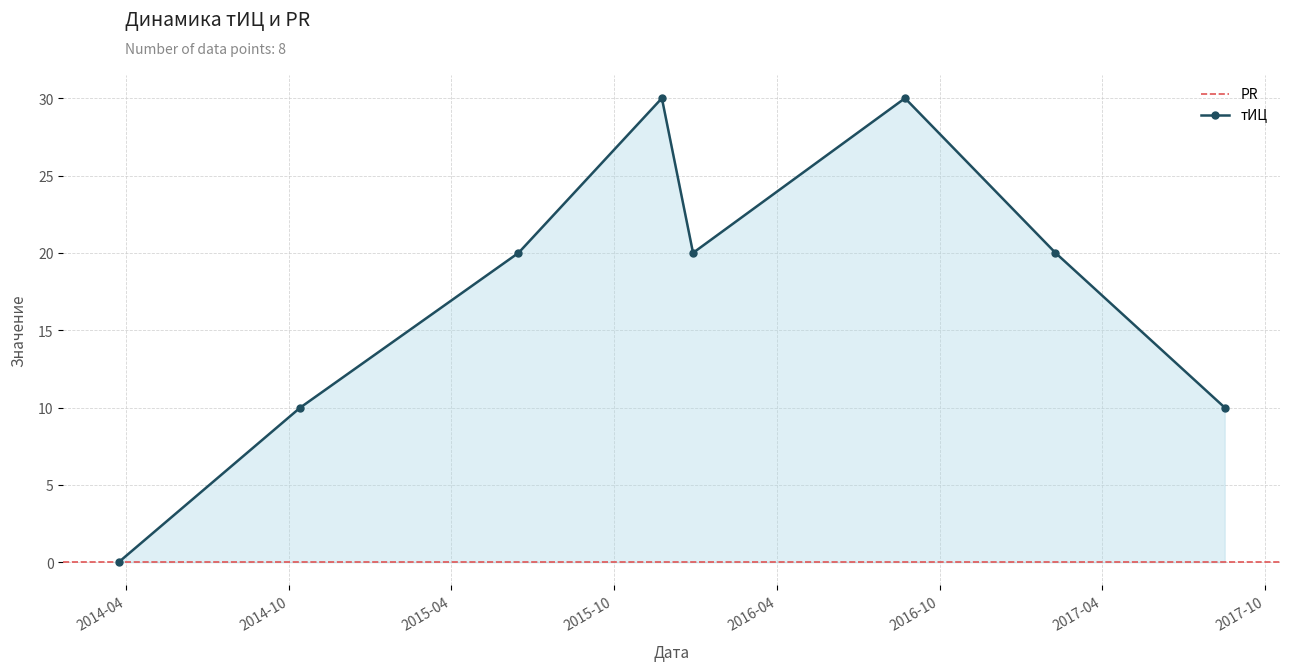

Reading left to right, transcribe all the data shown in this chart.

0	10	20	30	20	30	20	10